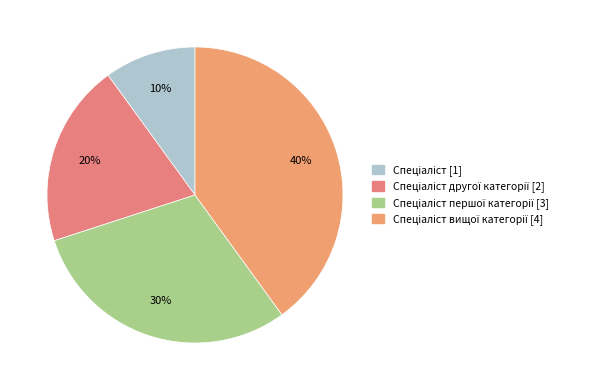

How many segments does this pie chart have?

4